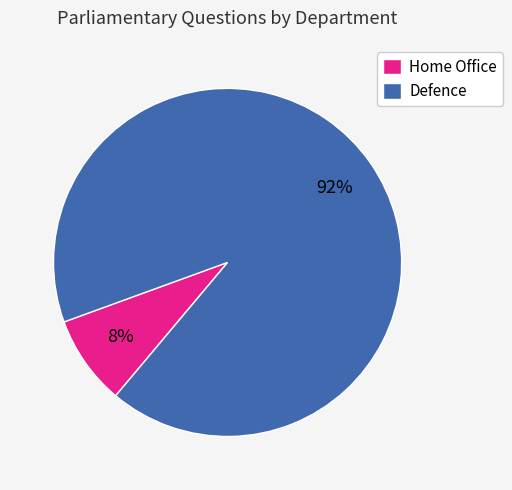

What is the ratio of the value at Home Office to the value at Defence?

0.1